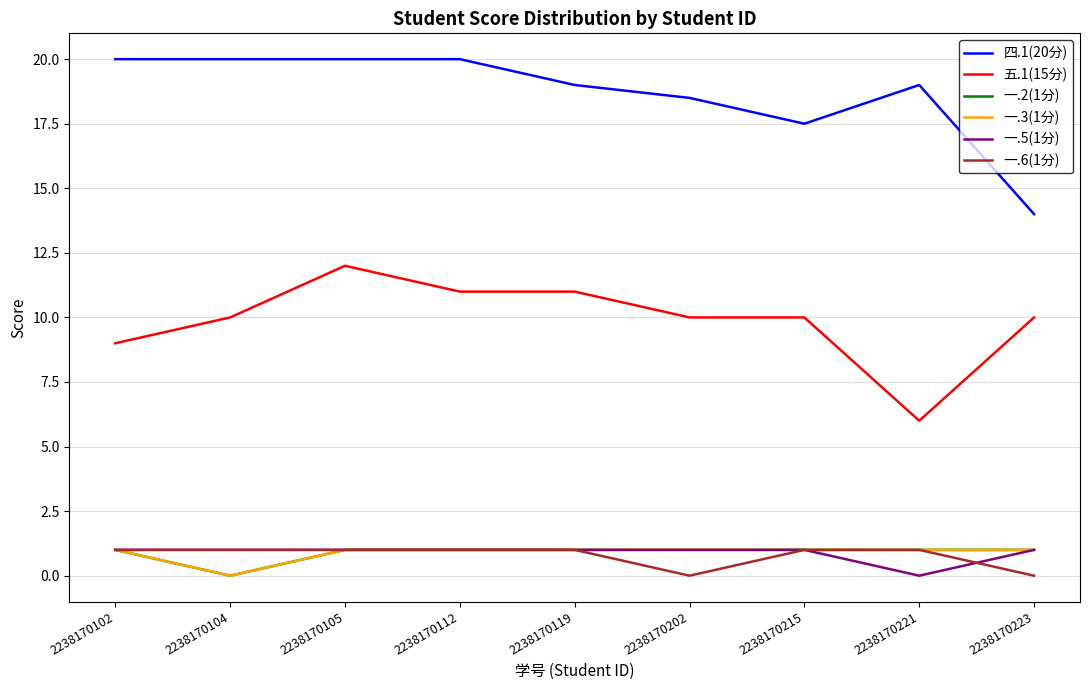

How many lines are shown in the chart?

6